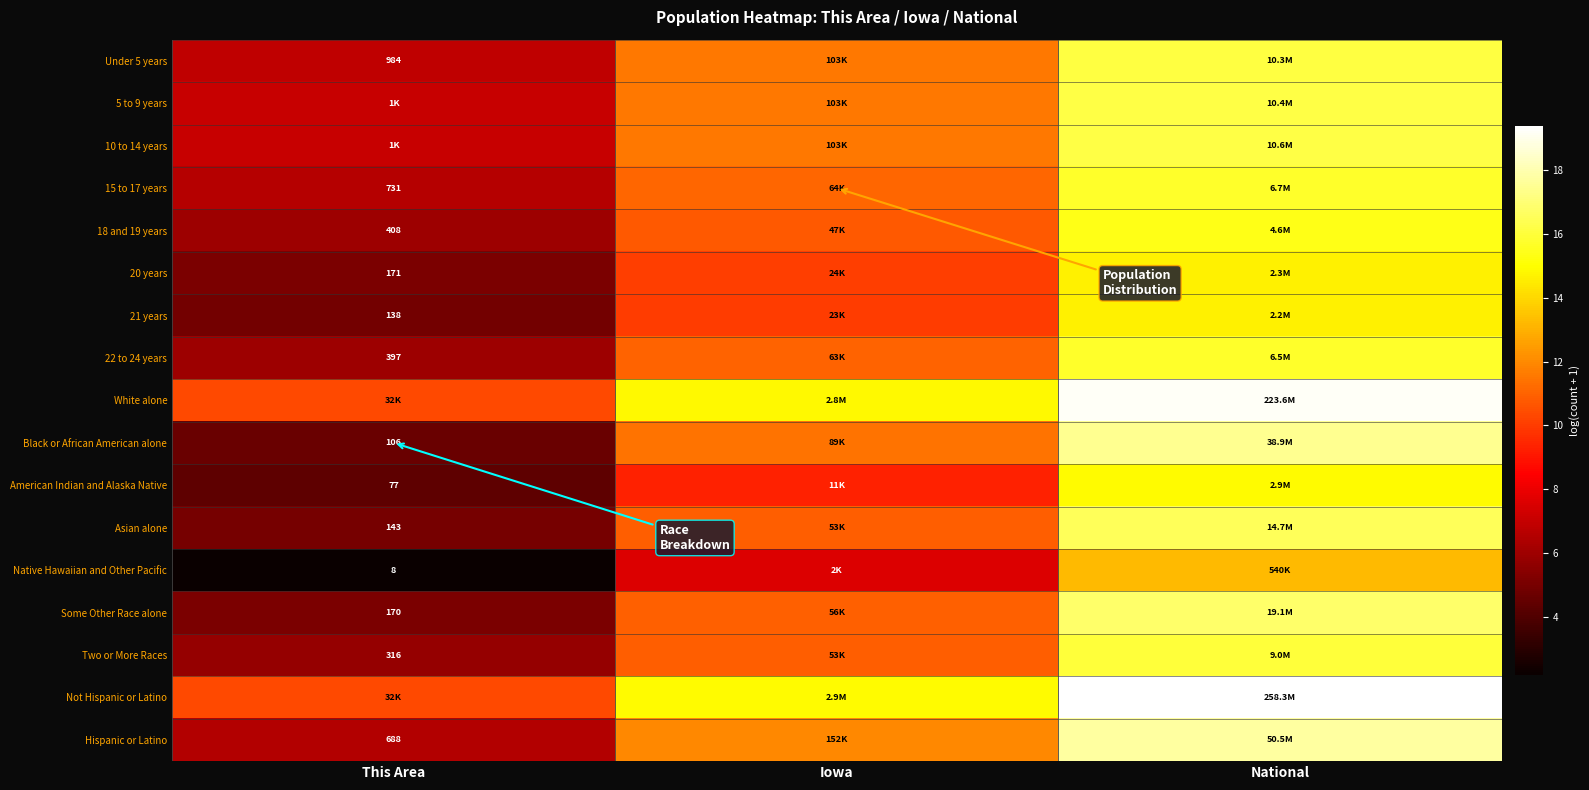

At how many categories does at least one series exceed 19?

1